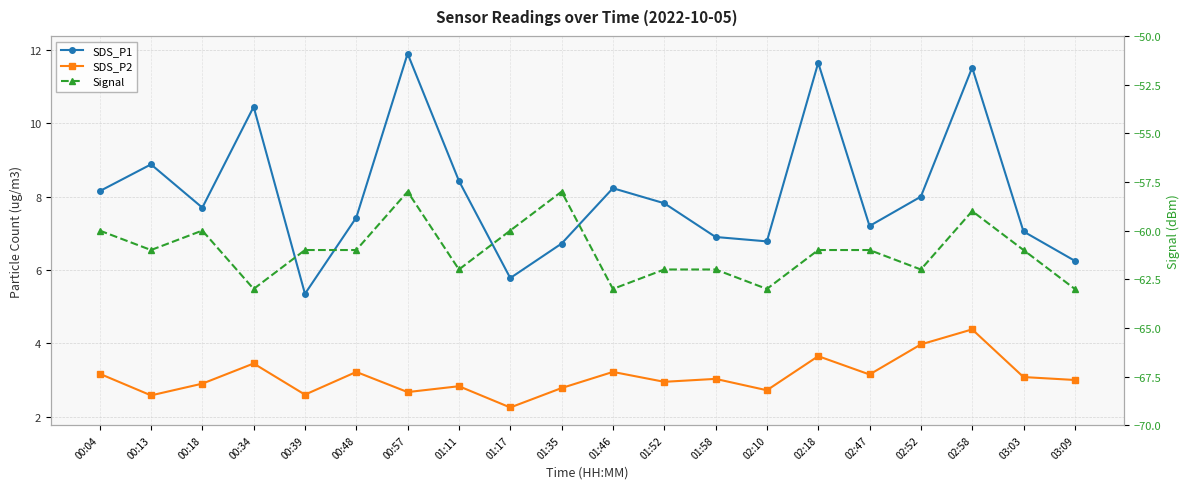

What is the difference between the maximum and minimum values in the SDS_P2 series?

2.1